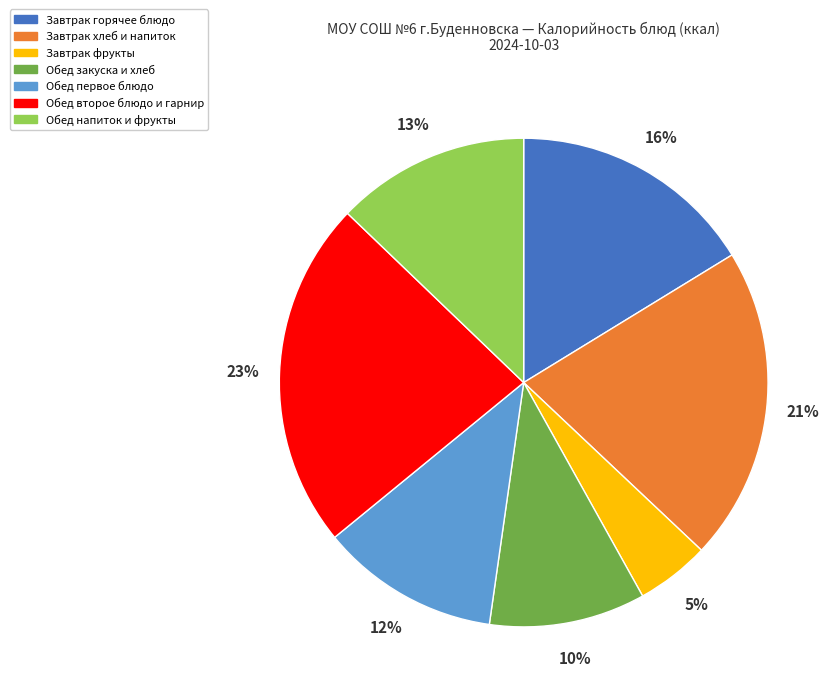

Does any single category account for the majority?

No